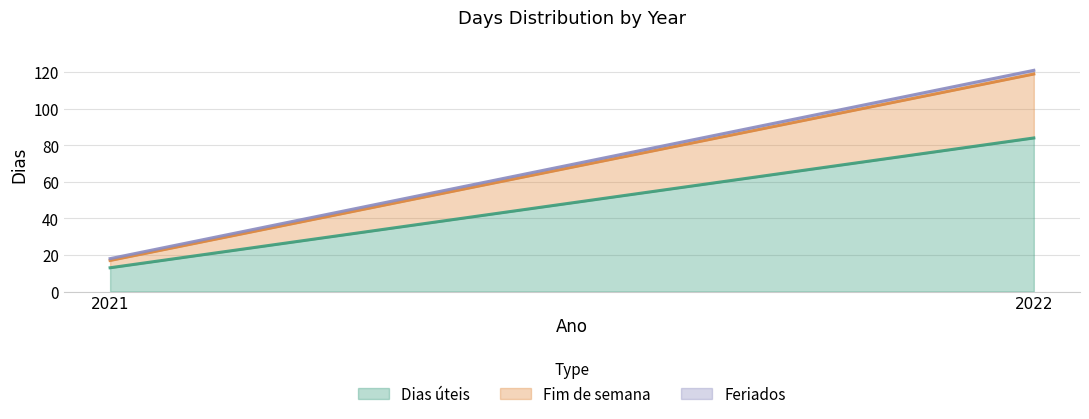

What is the sum of the Feriados values at 2022 and 2021?

3